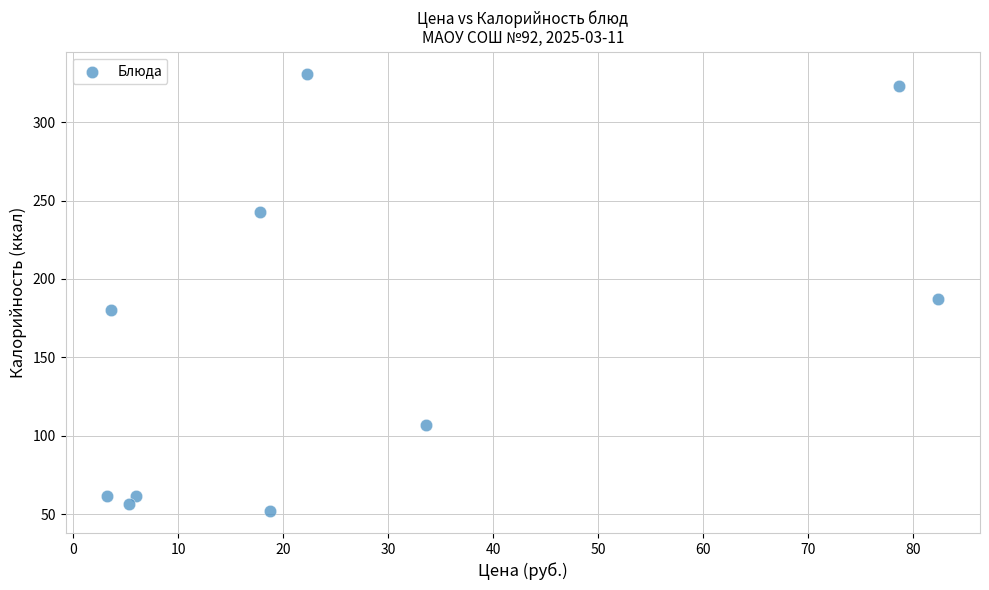

What Y value in the scatter plot is closest to 191?

186.9